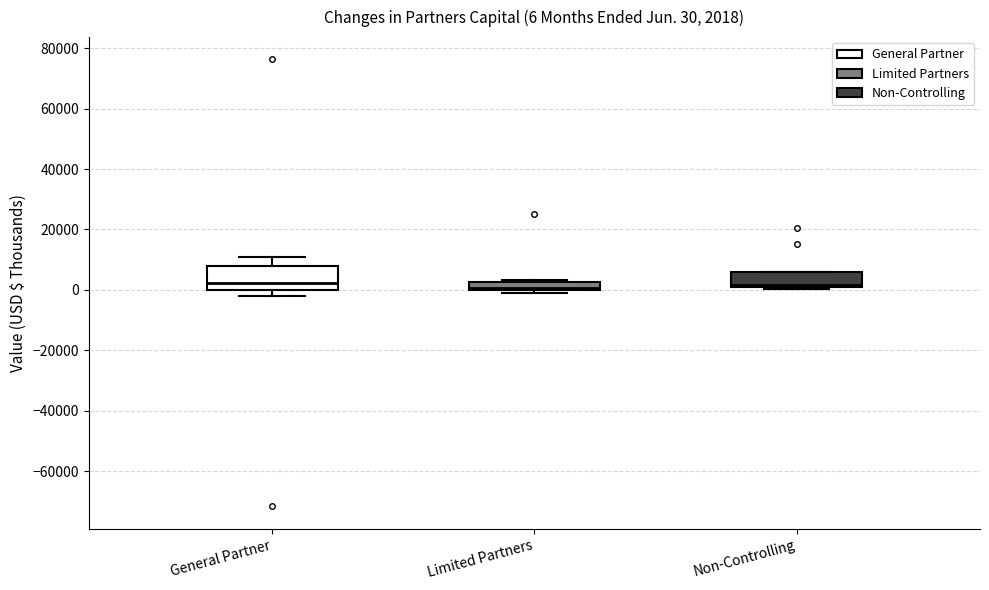

Which box is the tallest, from its lower edge to its upper edge?

General Partner